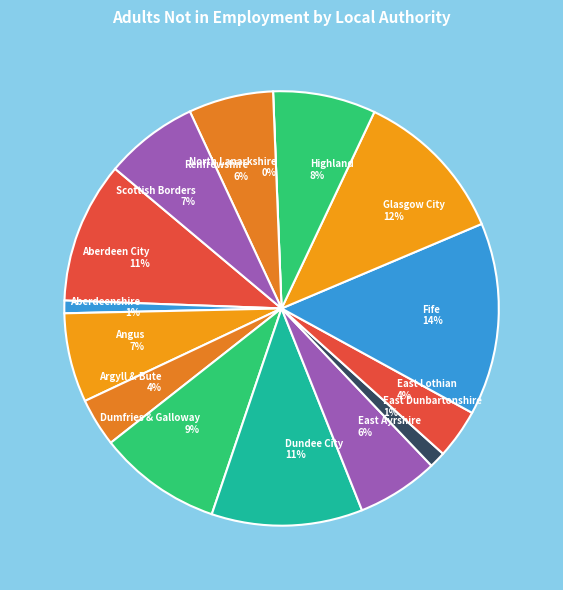

What percentage is the Dundee City slice, to the nearest percent?

11%